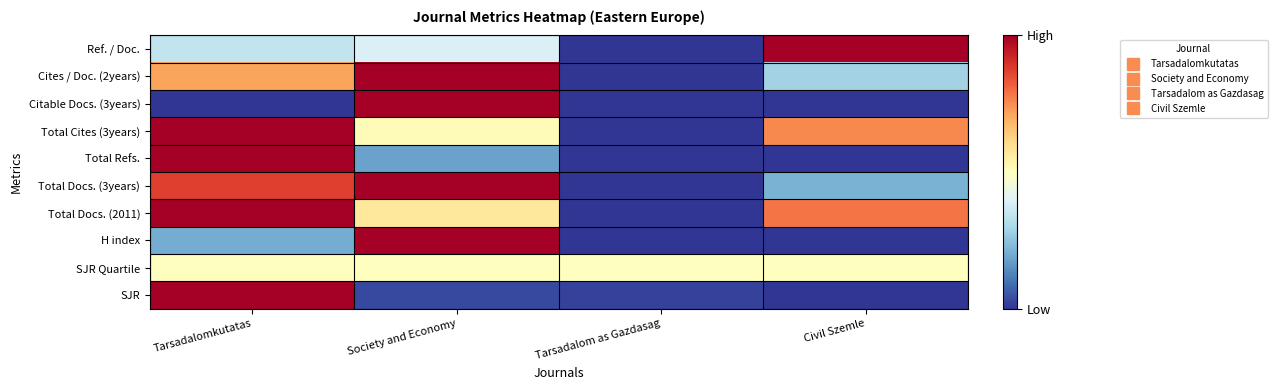

Which category has the highest value across all series?

Tarsadalomkutatas